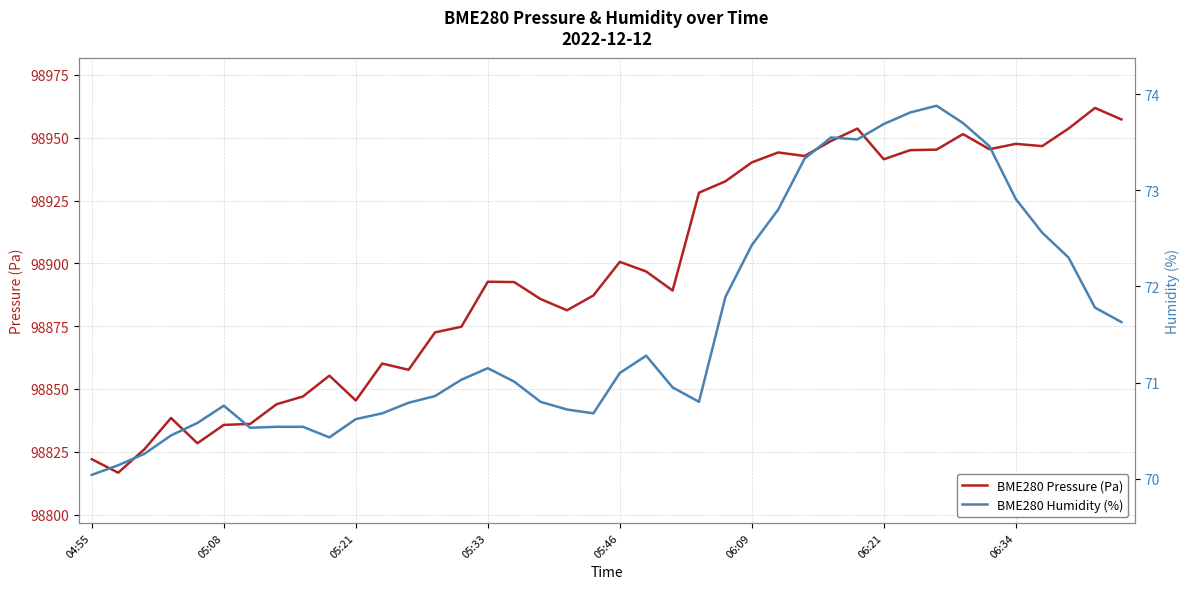

What position from the right is 18?

22